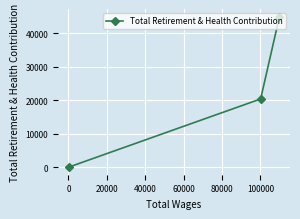

What is the sum of all values?

65463